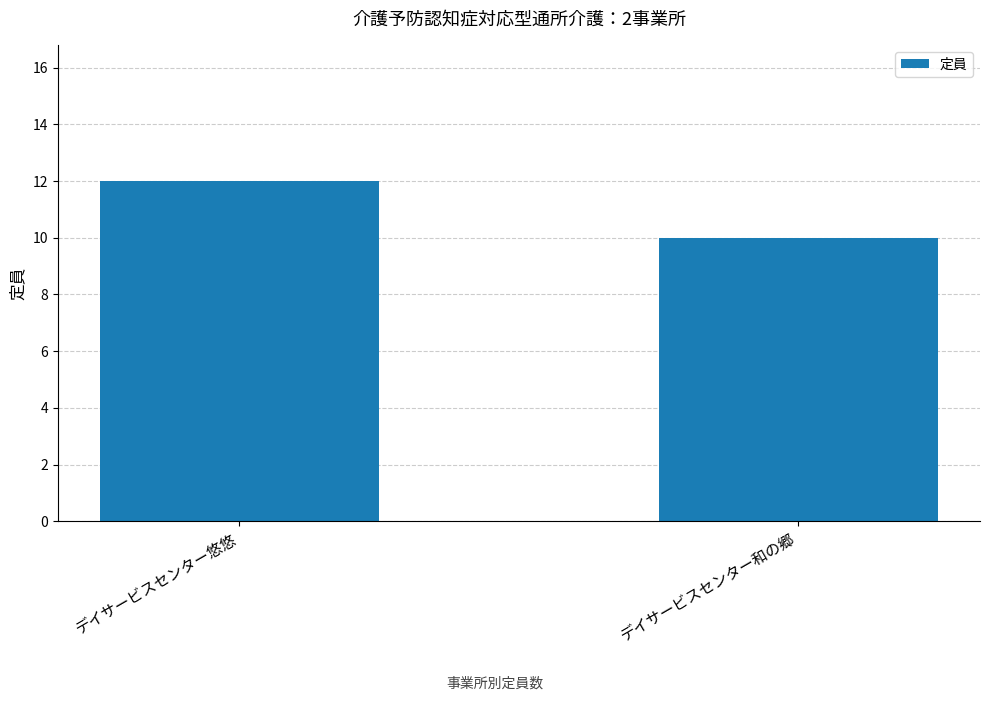

List the labels in order of value, smallest first.

デイサービスセンター和の郷, デイサービスセンター悠悠